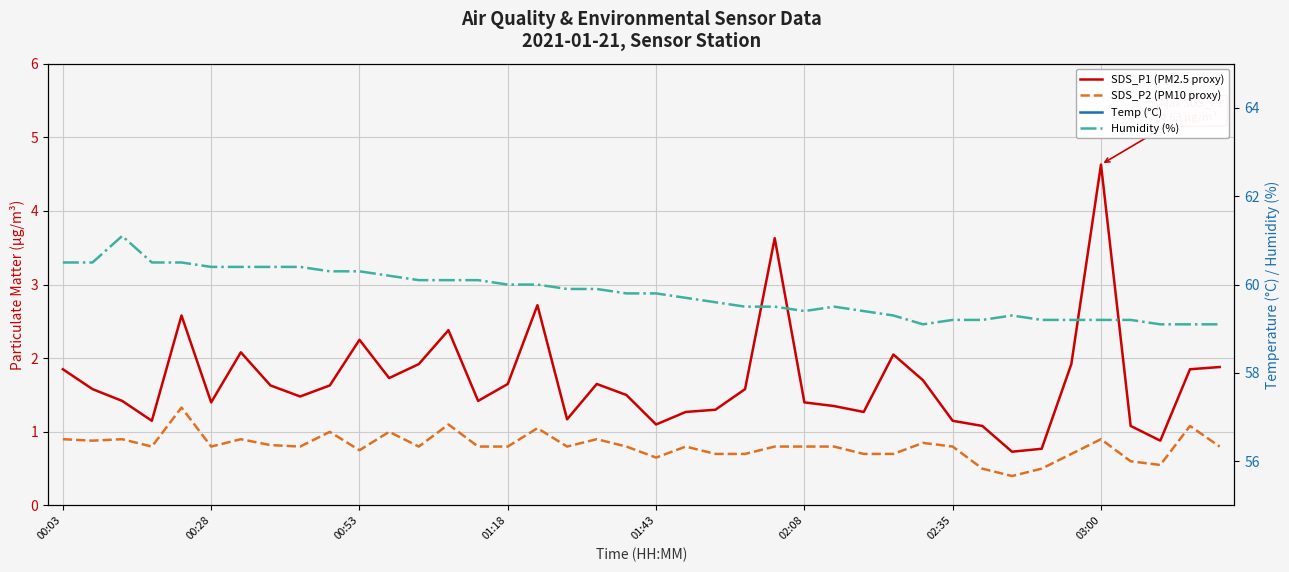

In Humidity (%), how many points are higher than both neighbors (excluding endpoints)?

3